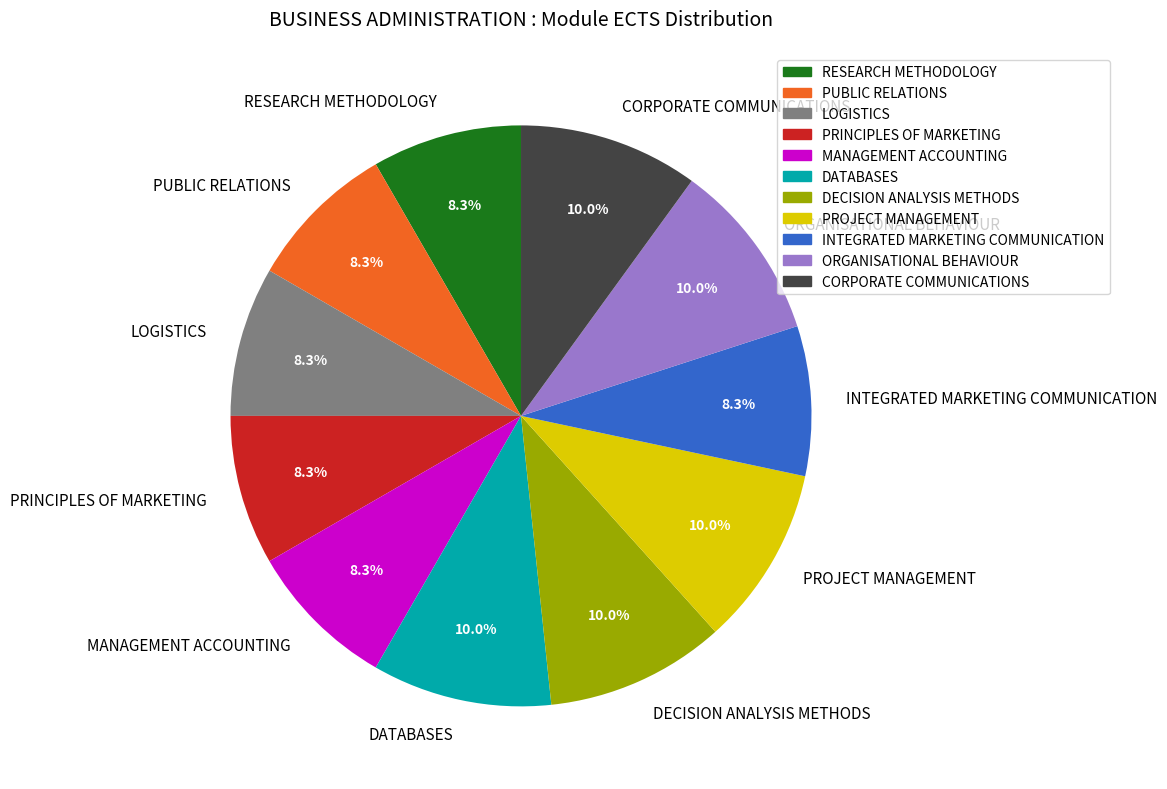

How many slices are in this pie chart?

11